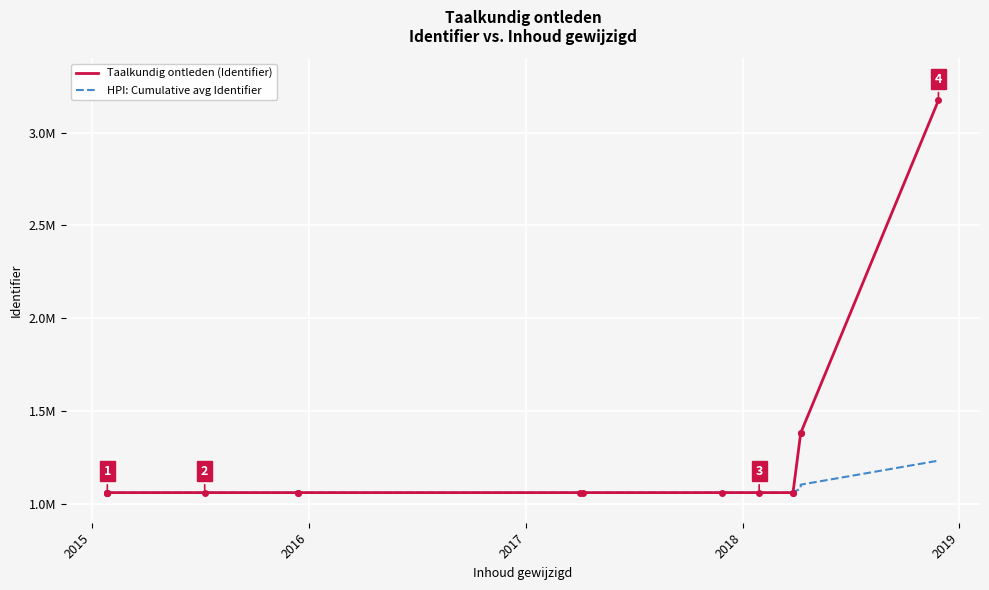

Which series changed the most between 2016 and 2017?

Taalkundig ontleden (Identifier)